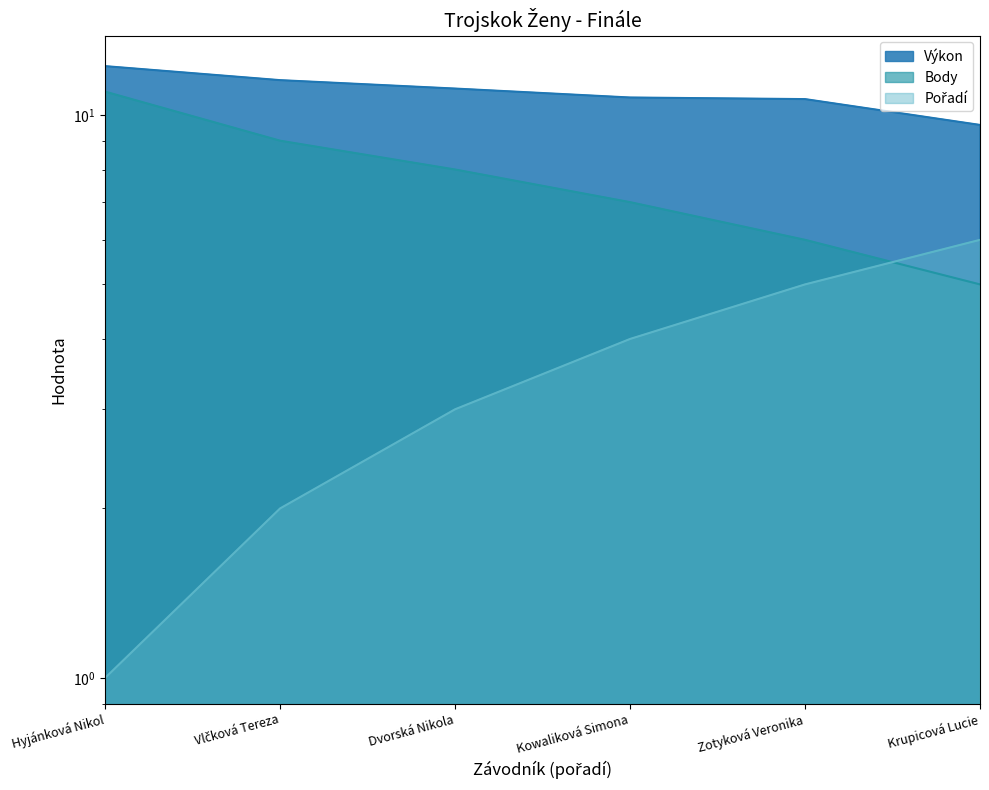

Which series has the largest total across all categories?

Výkon